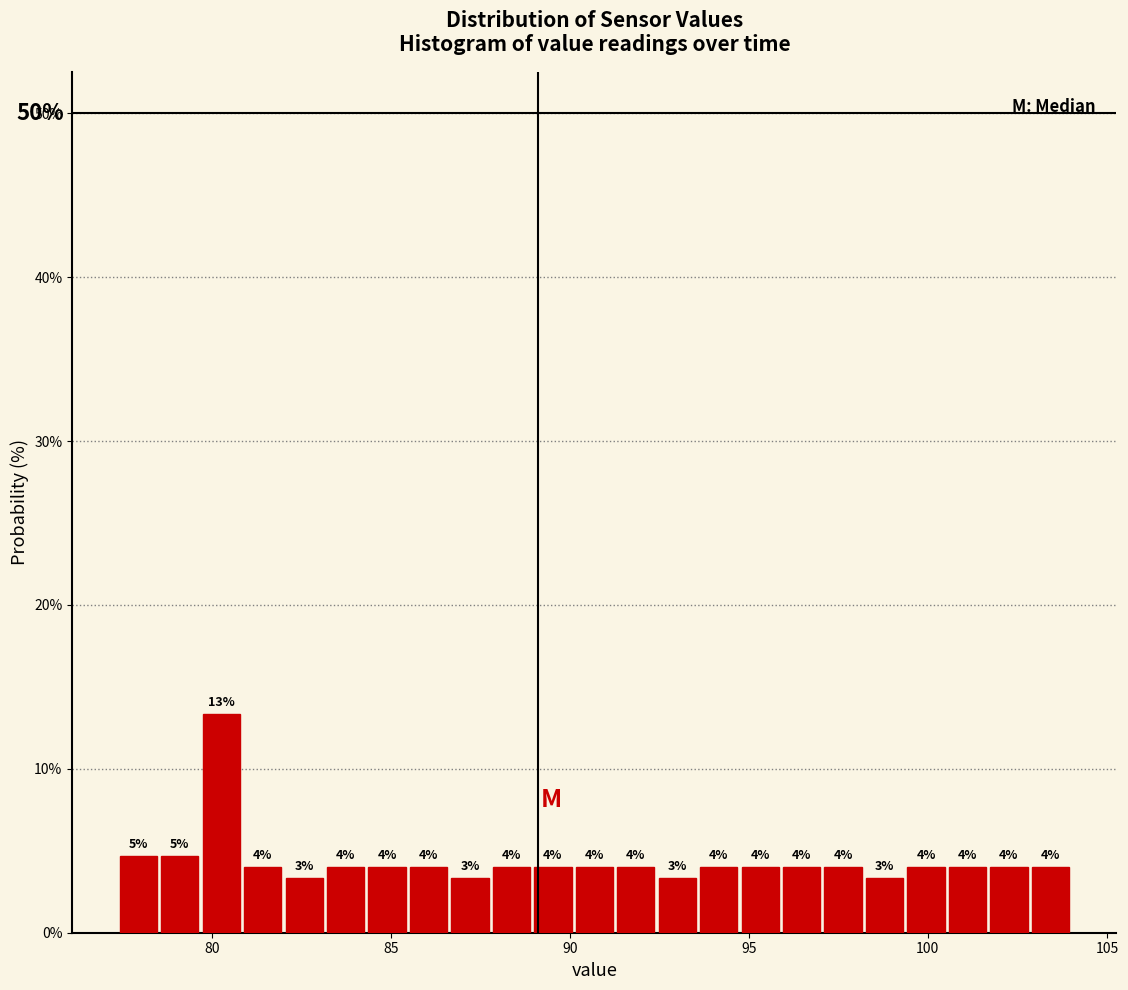

Around what value on the x-axis is the tallest bar? Give the approximate position of its centre, as read against the axis.

80.5